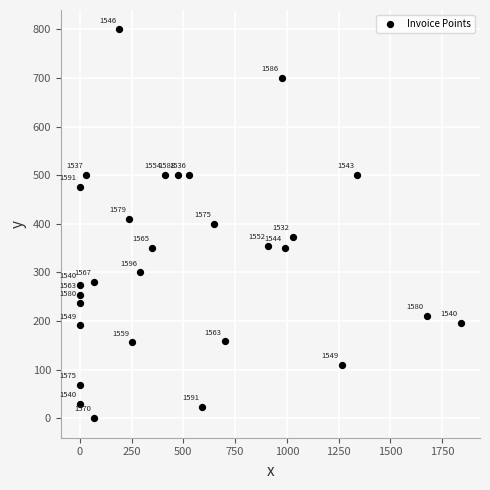

What is the range of Y values (max minus min)?

800